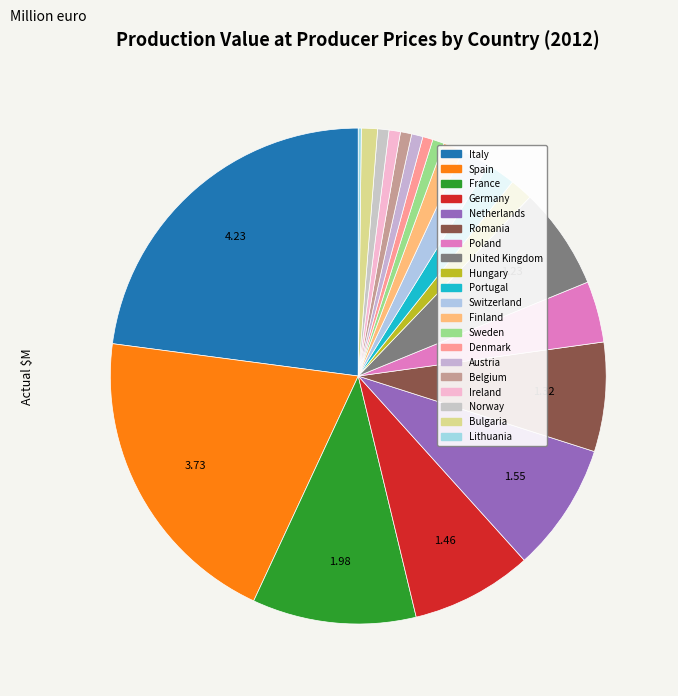

Count the number of slices in the pie.

20